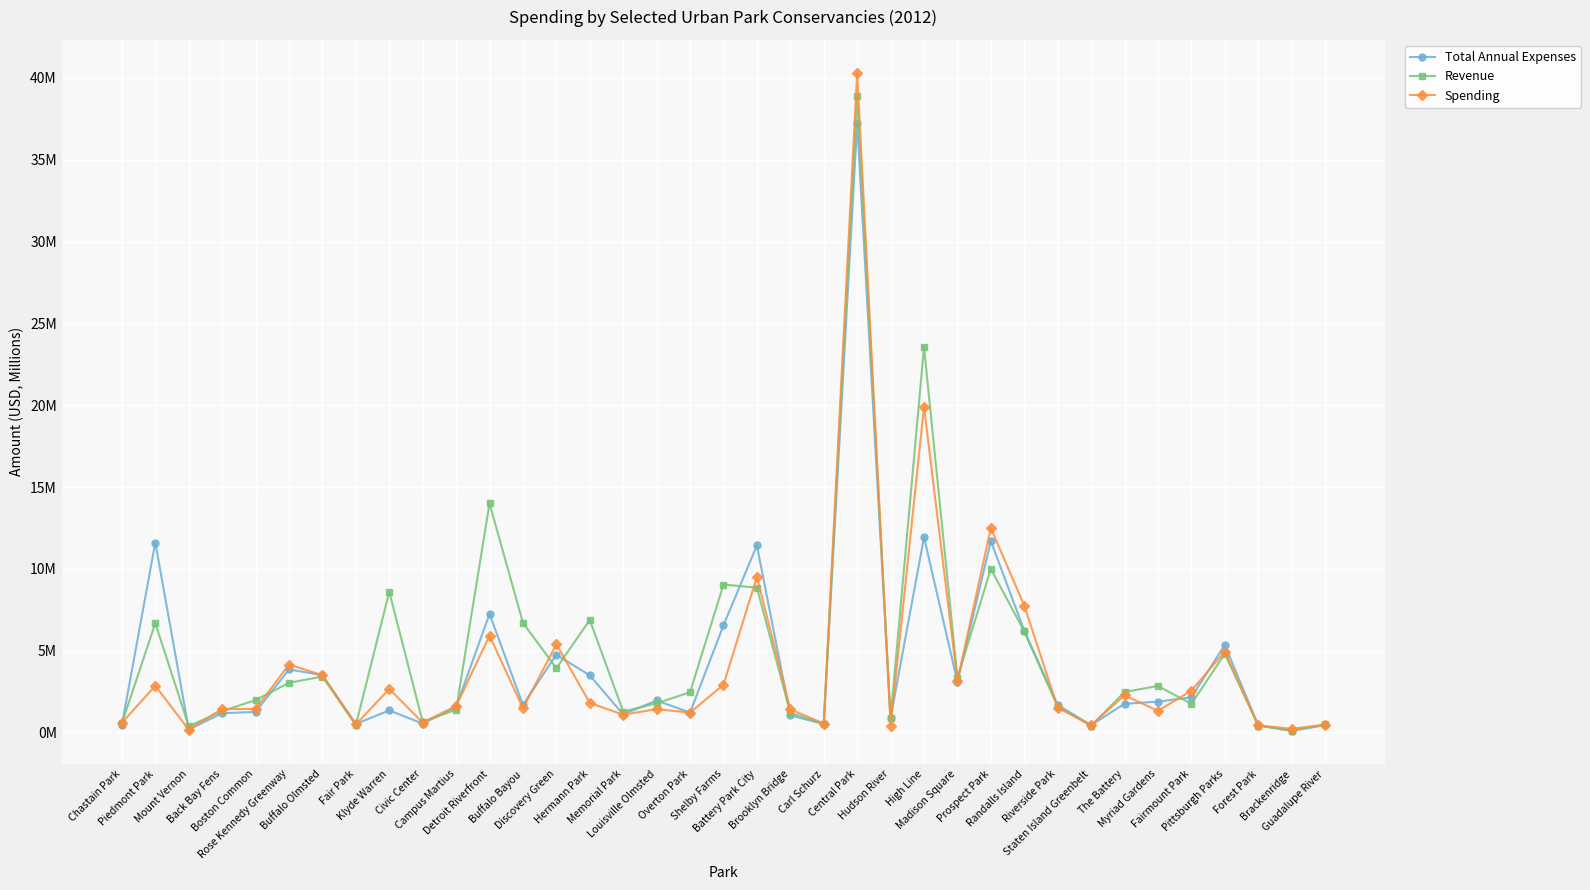

At which label does Revenue reach its peak?

Central Park